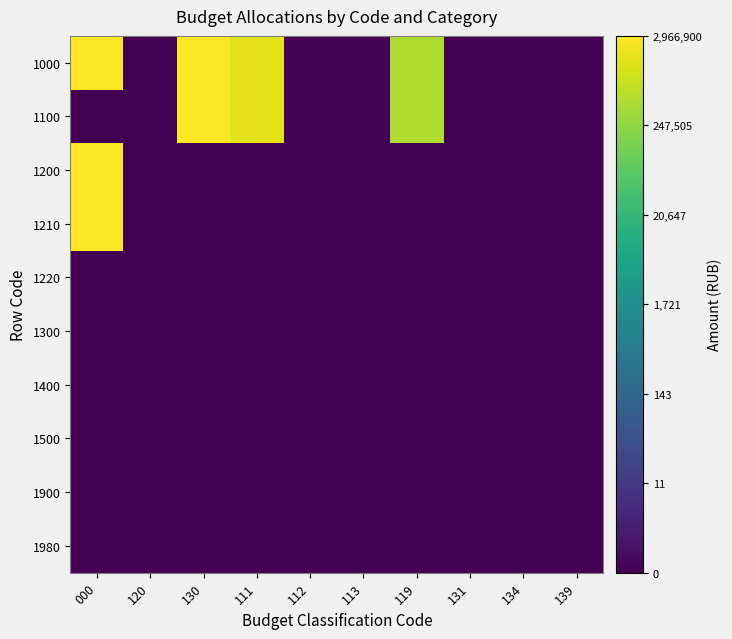

How many categories are shown in the chart?

10